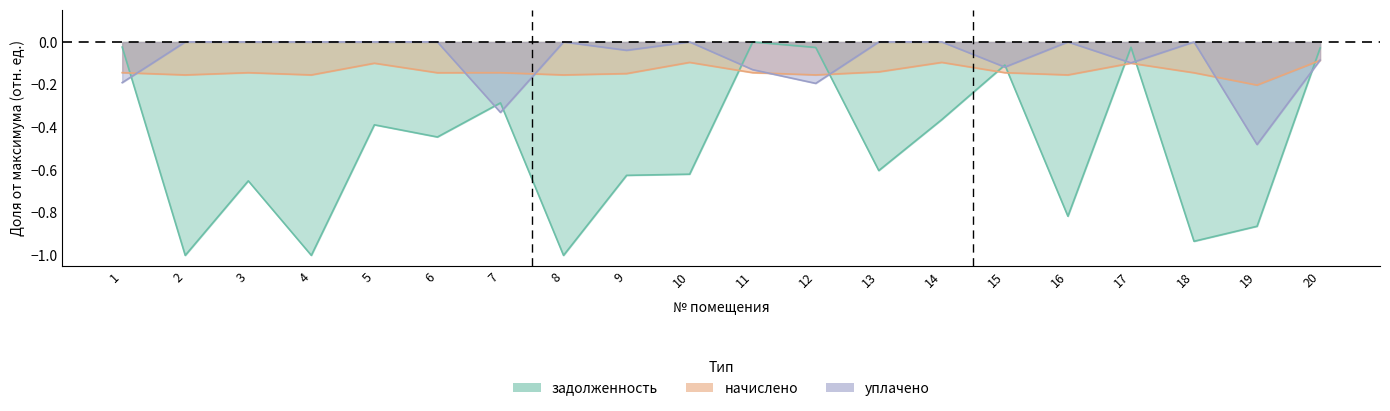

Reading left to right, transcribe all the data shown in this chart.

задолженность: 1=-0.0	2=-1.0	3=-0.7	4=-1.0	5=-0.4	6=-0.4	7=-0.3	8=-1.0	9=-0.6	10=-0.6	11=-0.0	12=-0.0	13=-0.6	14=-0.4	15=-0.1	16=-0.8	17=-0.0	18=-0.9	19=-0.9	20=-0.0
начислено: 1=-0.1	2=-0.2	3=-0.1	4=-0.2	5=-0.1	6=-0.1	7=-0.1	8=-0.2	9=-0.1	10=-0.1	11=-0.1	12=-0.2	13=-0.1	14=-0.1	15=-0.1	16=-0.2	17=-0.1	18=-0.1	19=-0.2	20=-0.1
уплачено: 1=-0.2	2=-0.0	3=-0.0	4=-0.0	5=-0.0	6=-0.0	7=-0.3	8=-0.0	9=-0.0	10=-0.0	11=-0.1	12=-0.2	13=-0.0	14=-0.0	15=-0.1	16=-0.0	17=-0.1	18=-0.0	19=-0.5	20=-0.1